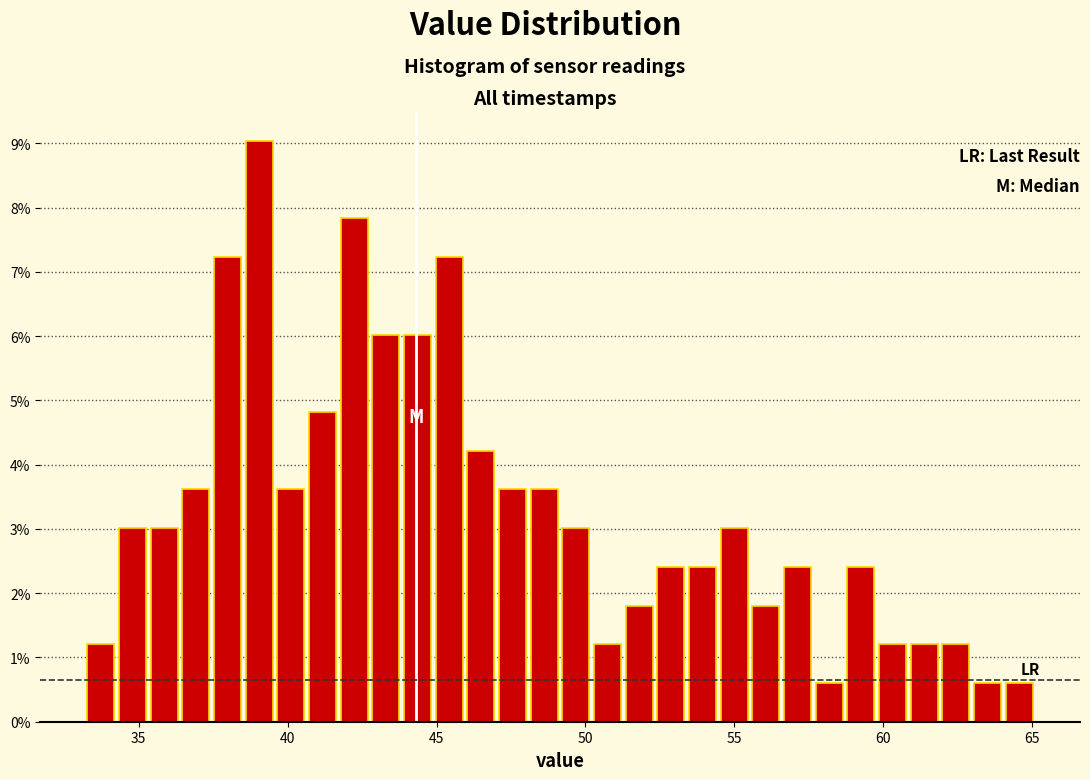

Around what value on the x-axis is the tallest bar? Give the approximate position of its centre, as read against the axis.

39.0